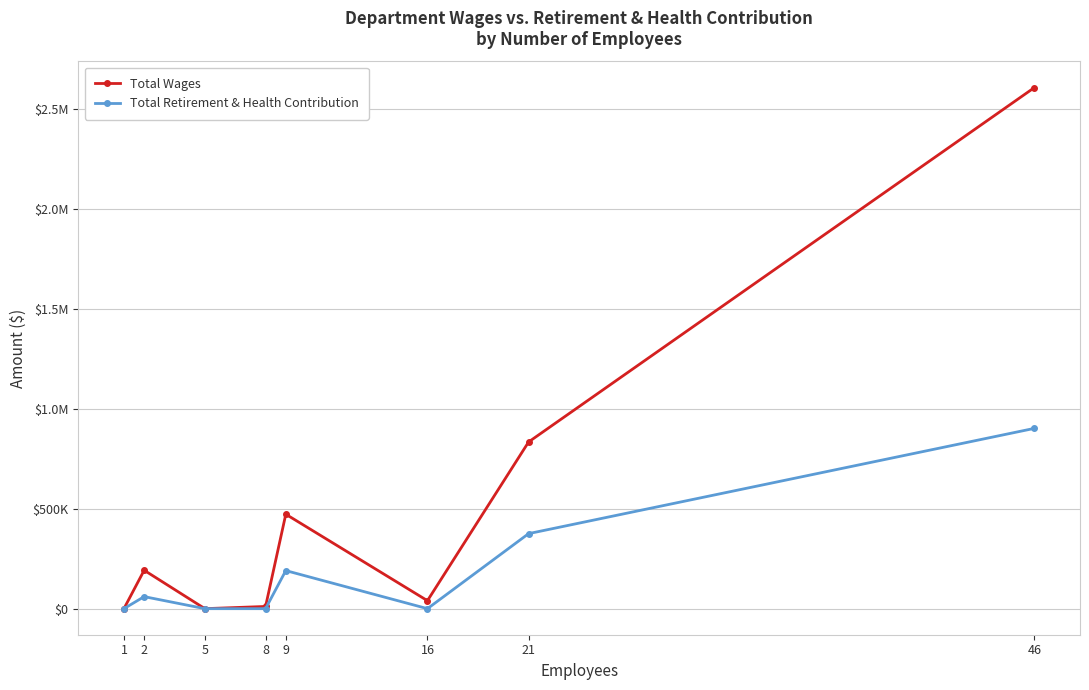

What are all the series names shown in the legend?

Total Wages, Total Retirement & Health Contribution